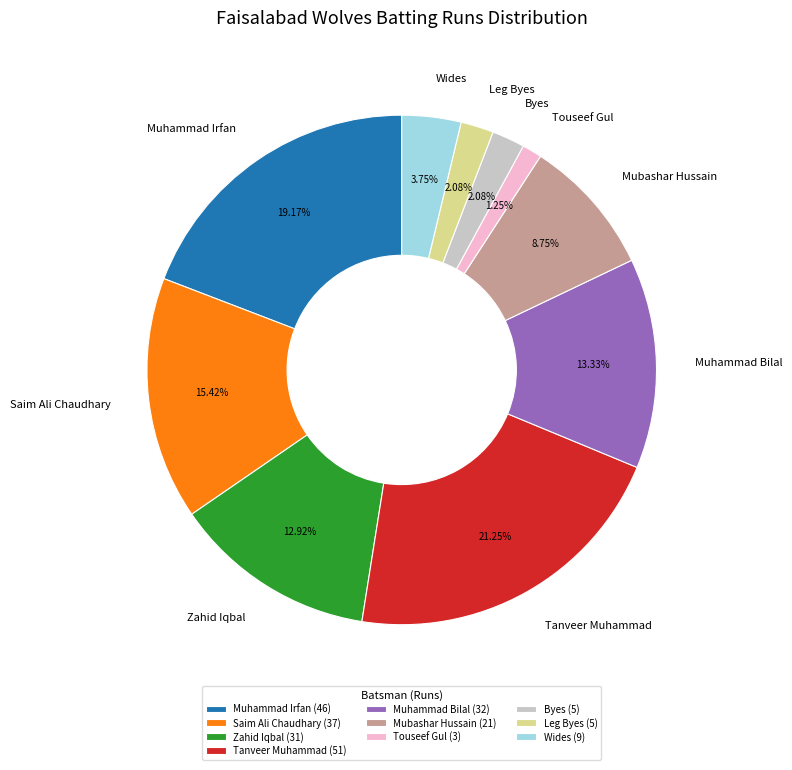

Does any single category account for the majority?

No